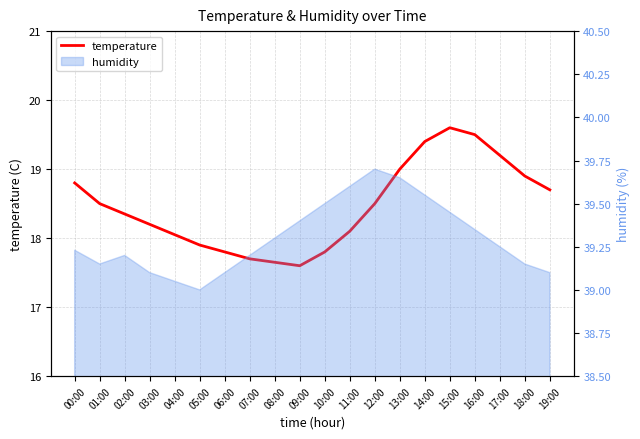

Count the number of values greater than 18.

14